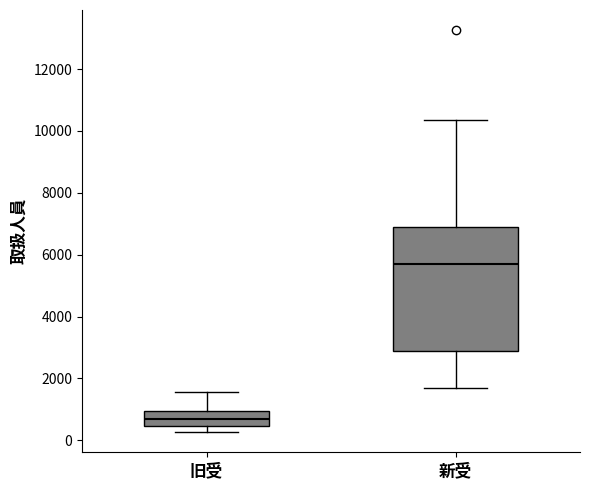

Reading left to right, read every box against the y-axis: the position of its median line, the range the box covers, and the ends of its whiskers. The values are not printed on the chart, so give them approximately, as read against the axis.

旧受: median 600, box 400 to 1000, whiskers 200 to 1600
新受: median 5600, box 2800 to 7000, whiskers 1600 to 10400